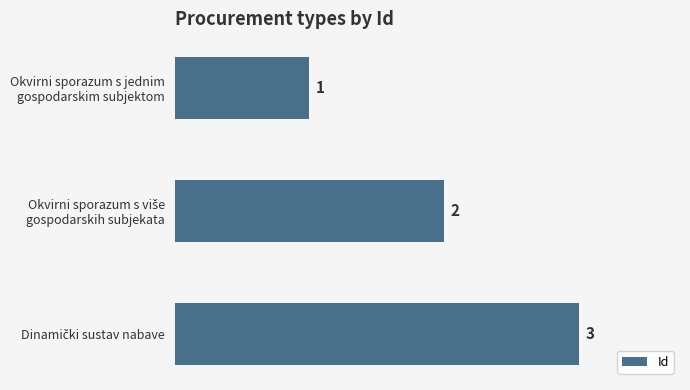

What is the maximum value shown in the chart?

3